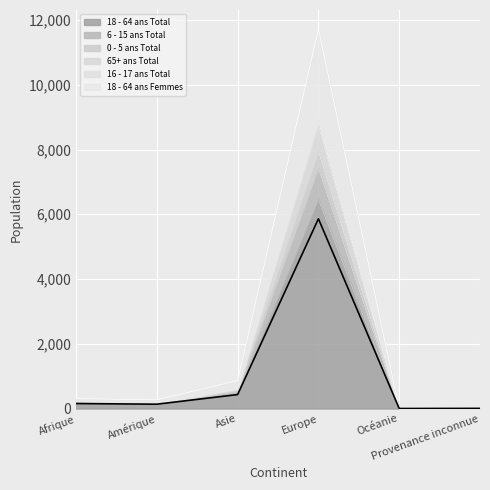

What value does the 65+ ans Total series have at Europe?

8751.0